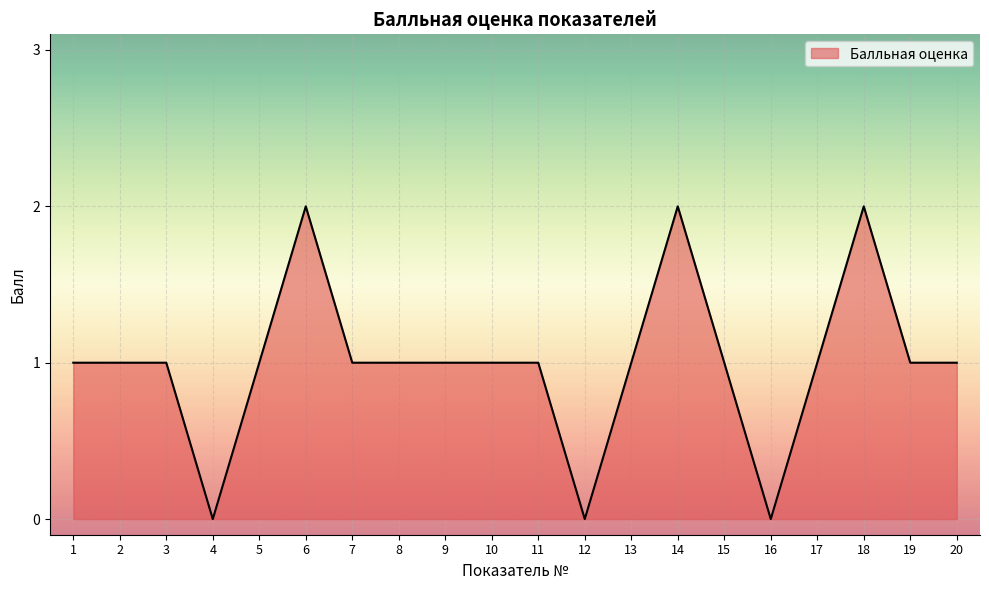

Approximately how many times larger is the value at 17 compared to 10?

1.0